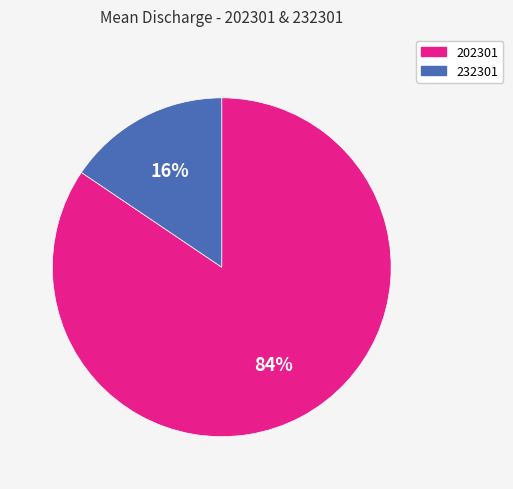

Between 232301 and 202301, which is larger?

202301